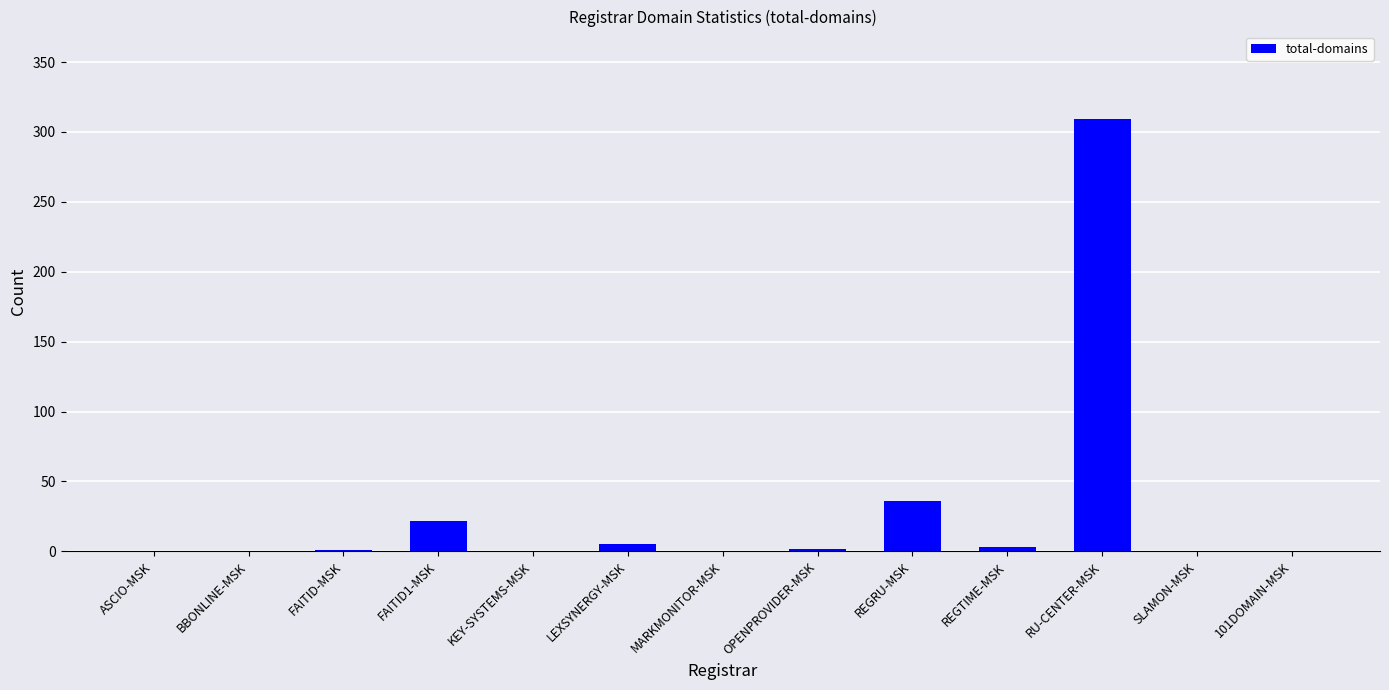

Count the number of categories in the chart.

13